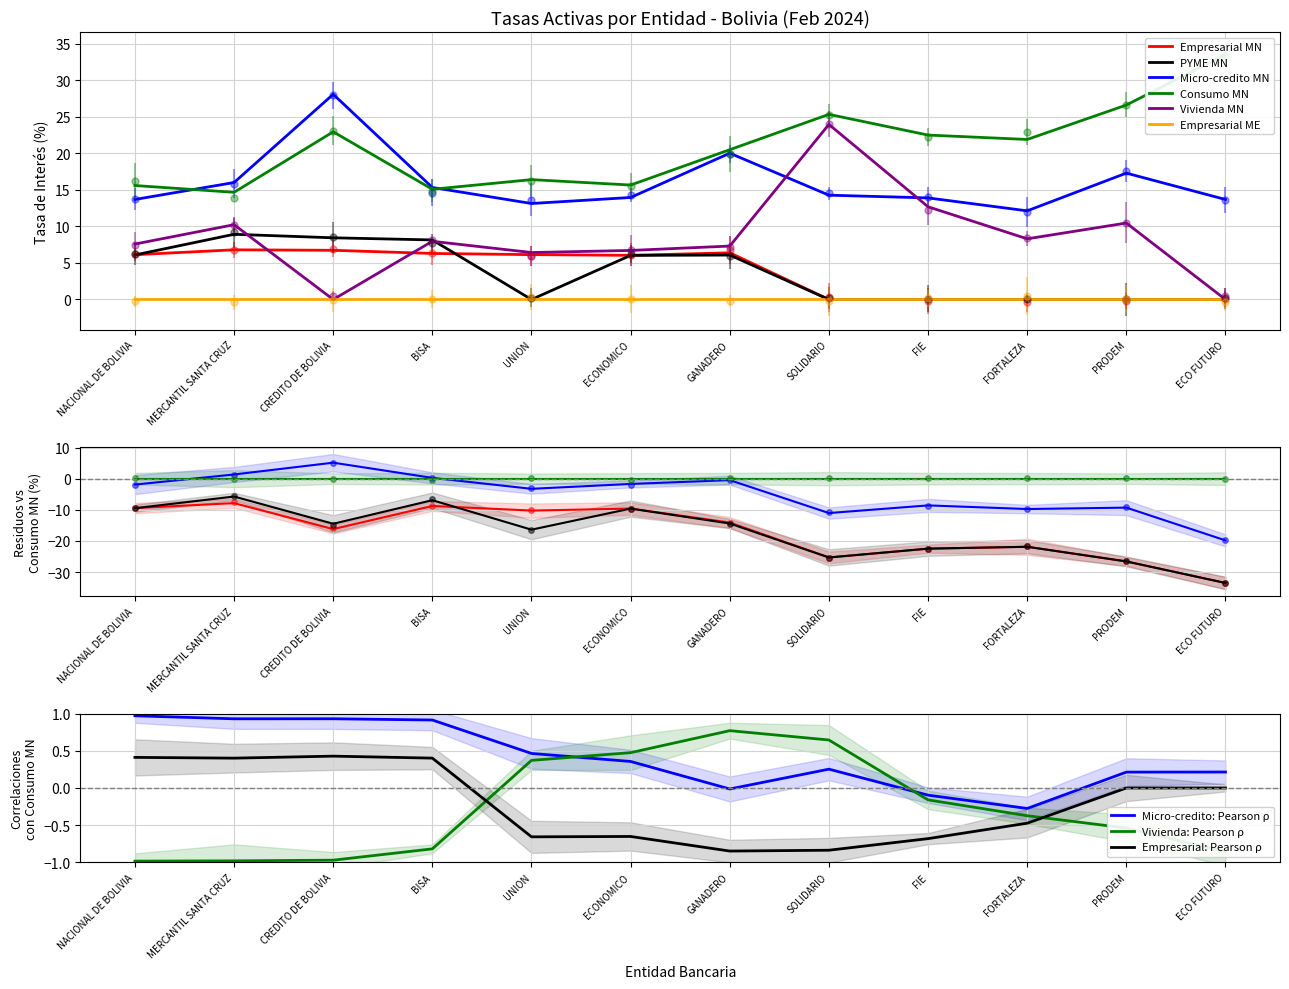

What is the label of the 12th point from the right?

NACIONAL DE BOLIVIA